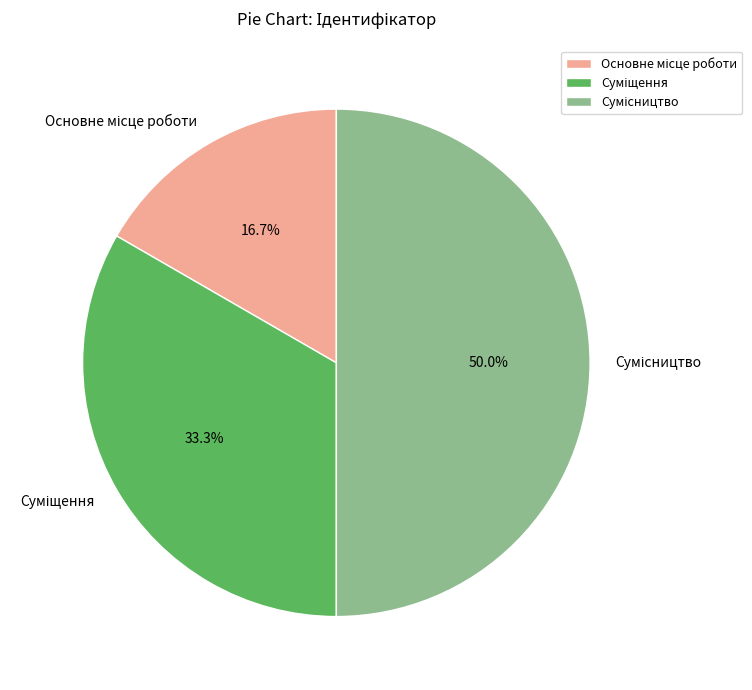

Is there any slice that represents more than half of the pie?

No